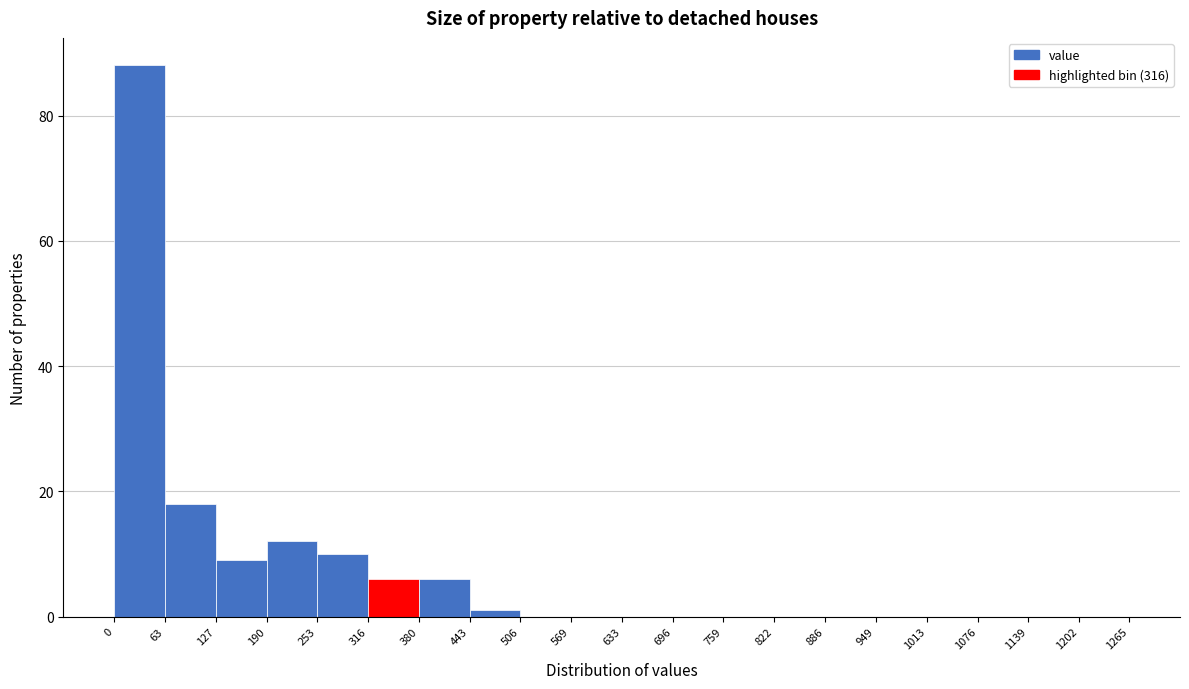

Reading left to right, transcribe this chart: for each bar, give the range it covers on the x-axis and its height. The values are not printed on the chart, so give them approximately, as read against the axis.

0 to 63: 88
63 to 127: 18
127 to 190: 10
190 to 253: 12
253 to 316: 10
316 to 380: 6
380 to 443: 6
443 to 506: under 2
506 to 569: 0
569 to 633: 0
633 to 696: 0
696 to 759: 0
759 to 822: 0
822 to 886: 0
886 to 949: 0
949 to 1013: 0
1013 to 1076: 0
1076 to 1139: 0
1139 to 1202: 0
1202 to 1265: 0